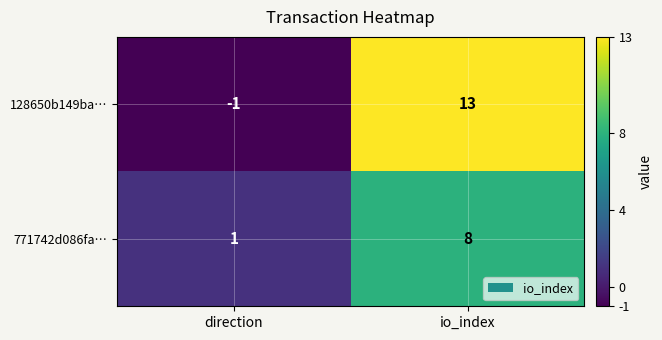

What is the difference between the maximum and minimum values in the 771742d086fa… series?

7